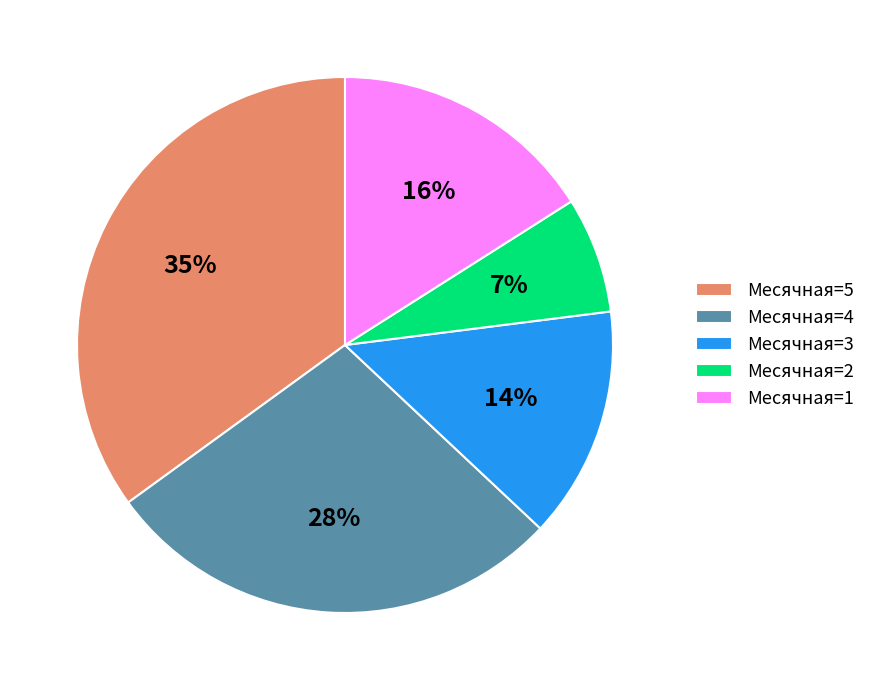

To the nearest percent, what portion does Месячная=2 represent?

7%